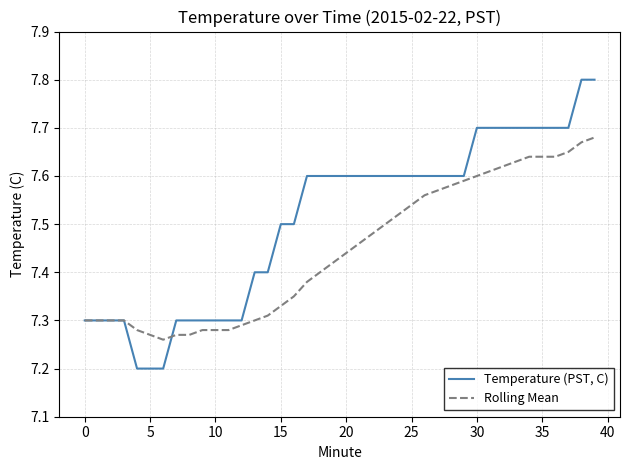

What are all the series names shown in the legend?

Temperature (PST, C), Rolling Mean